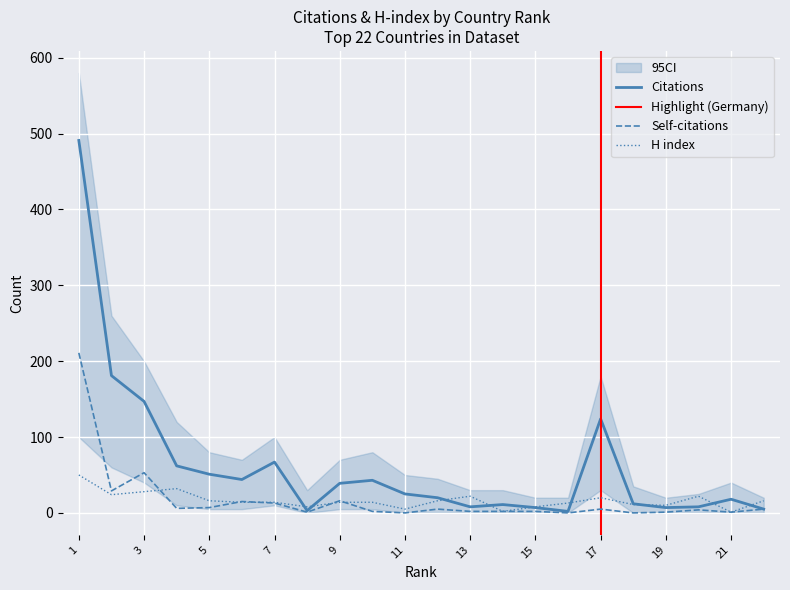

Is the value of Self-citations at 16 greater than the value of H index at 17?

No